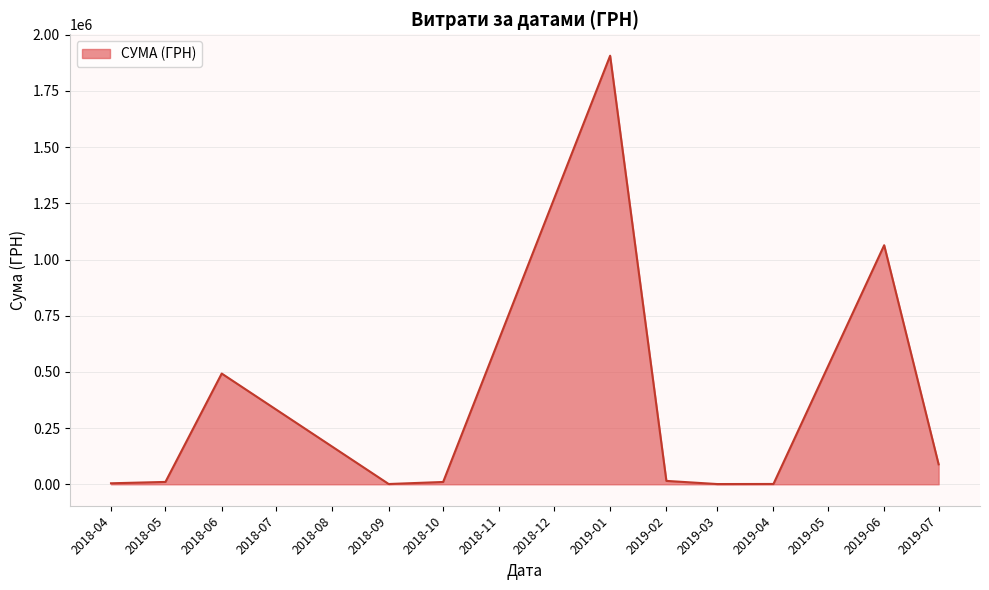

What is the sum of all values?

3596799.4